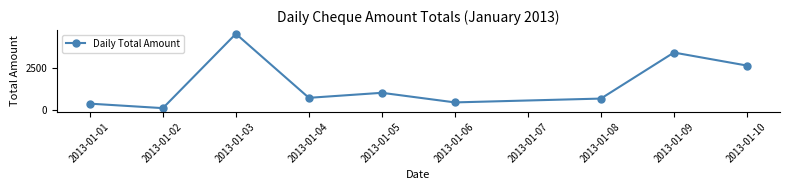

True or false: there are more than 0 points higher than both neighbors.

True